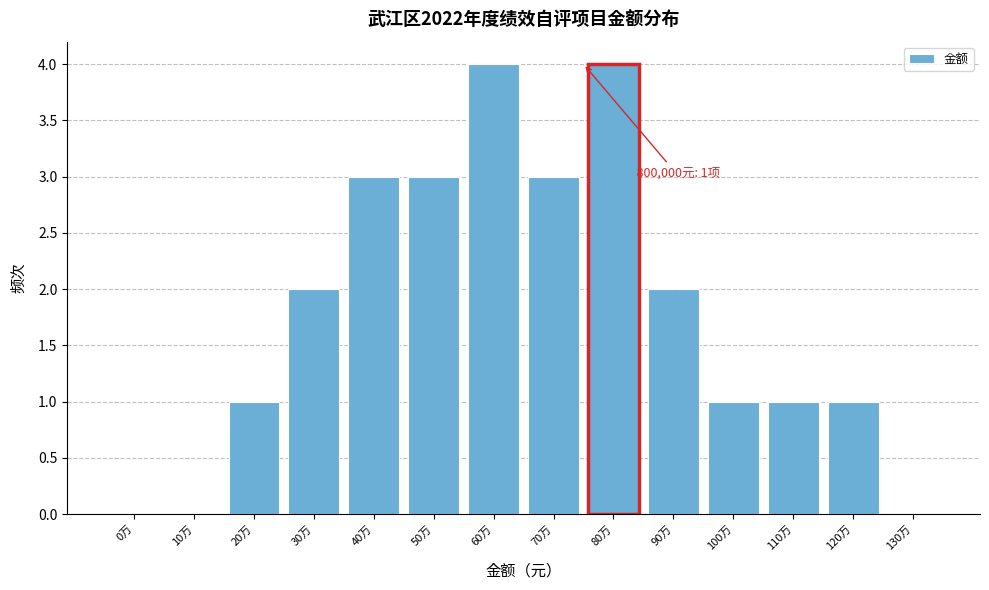

Reading left to right, transcribe all the data shown in this chart.

0万=0	10万=0	20万=1	30万=2	40万=3	50万=3	60万=4	70万=3	80万=4	90万=2	100万=1	110万=1	120万=1	130万=0